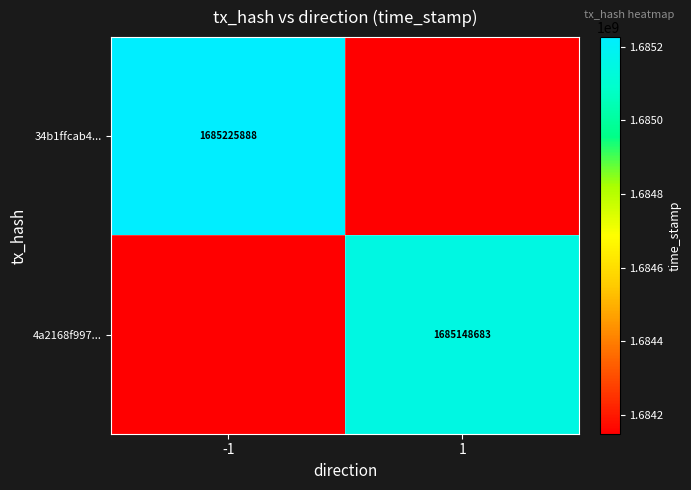

The value of 4a2168f997... at 1 is 1685148683. True or false?

True